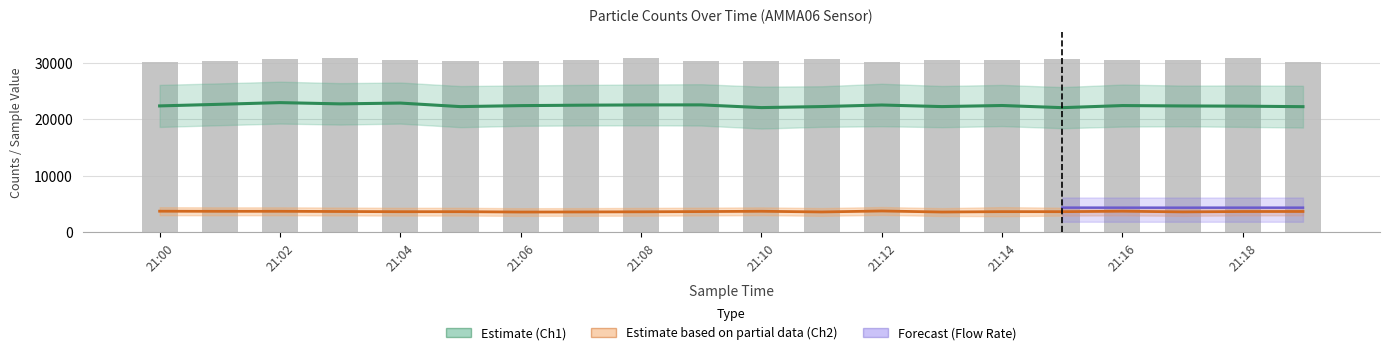

What is the value of the Counts/Channel 2 bar at the 19th from the left?

3672